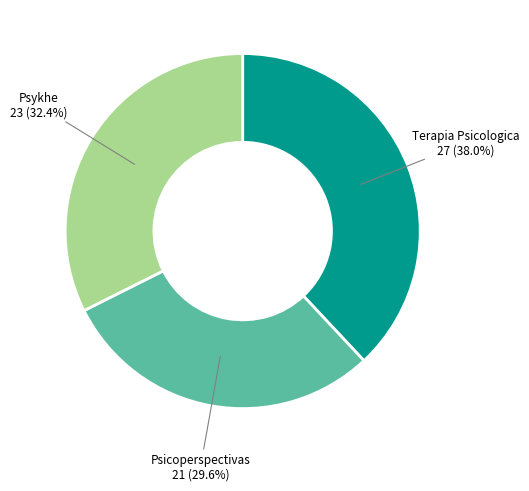

Does any single category account for the majority?

No